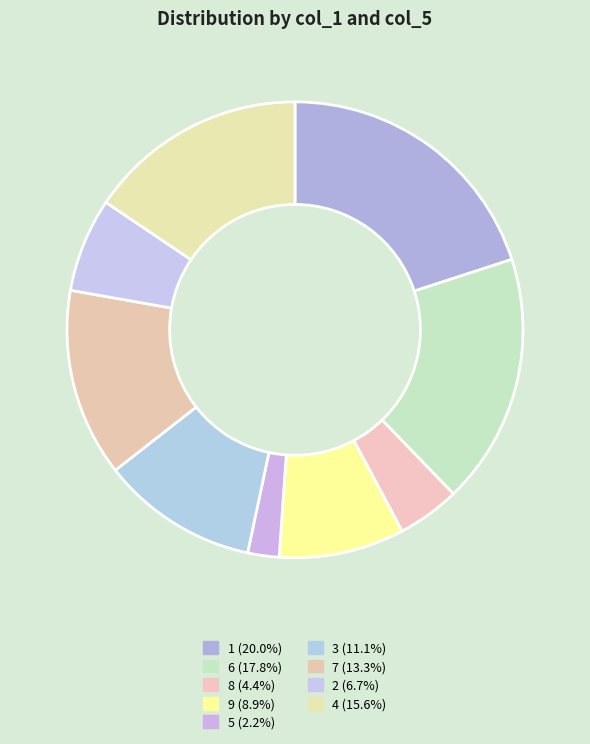

How many segments does this pie chart have?

9